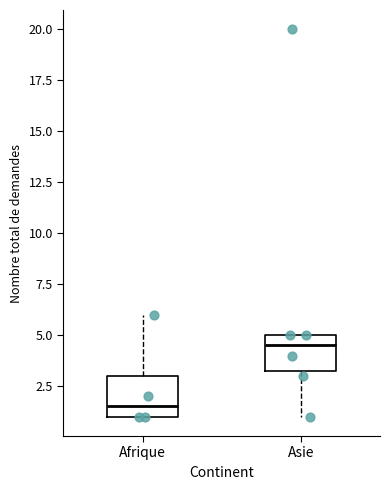

Reading left to right, transcribe this box plot: for each box, give where its median line is, the range the box spans, and where its two whiskers end, as read against the y-axis. The values are not printed on the chart, so give them approximately, as read against the axis.

Afrique: median 1.5, box 1.0 to 3.0, whiskers 1.0 to 6.0
Asie: median 4.5, box 3.5 to 5.0, whiskers 1.0 to 5.0